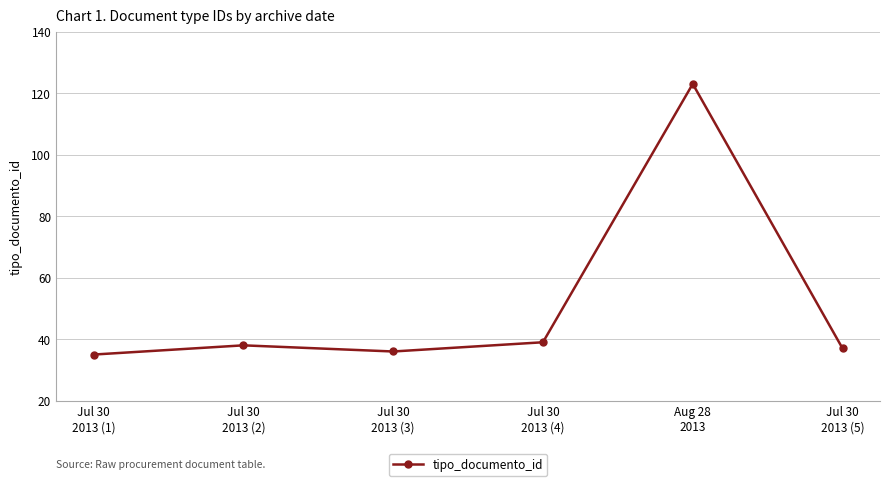

How many series are shown in this chart?

1